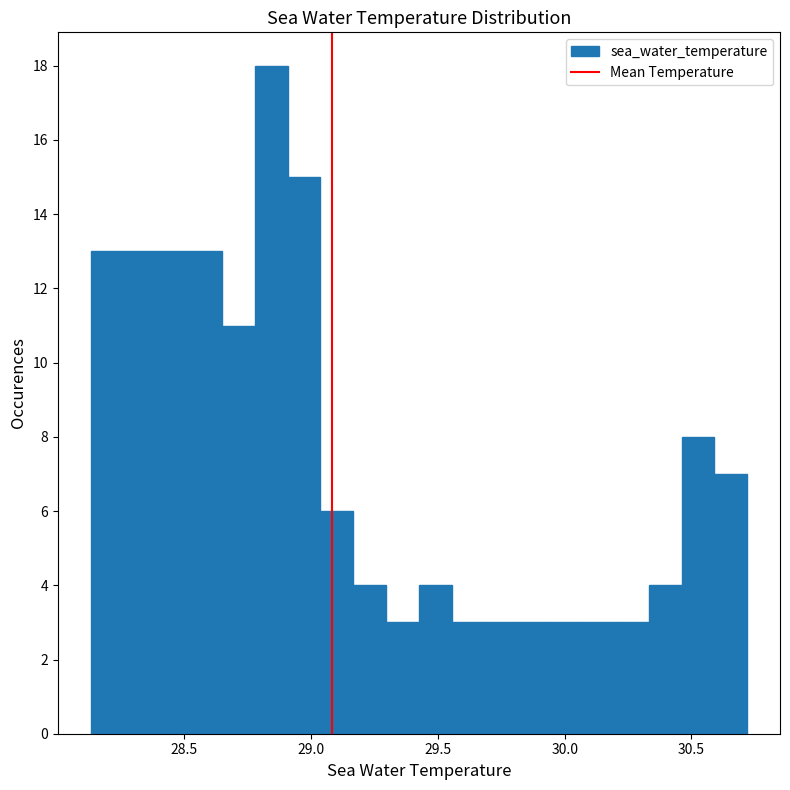

Around what value on the x-axis is the tallest bar? Give the approximate position of its centre, as read against the axis.

28.85